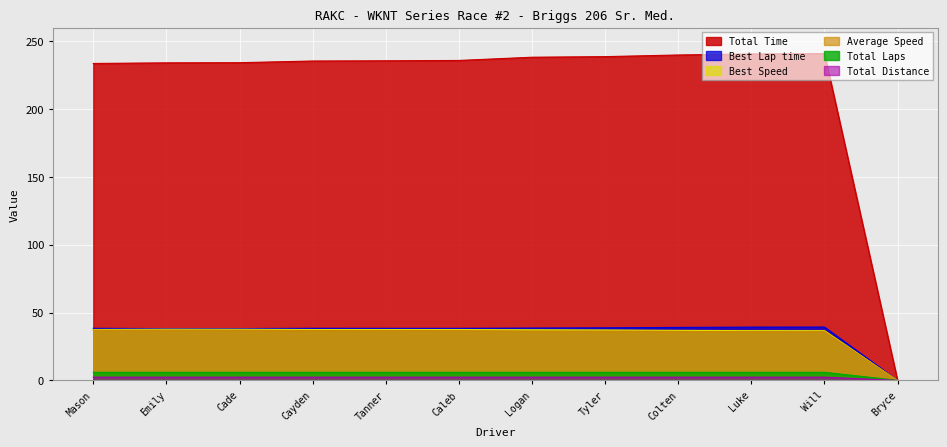

What is the greatest value displayed?

240.9